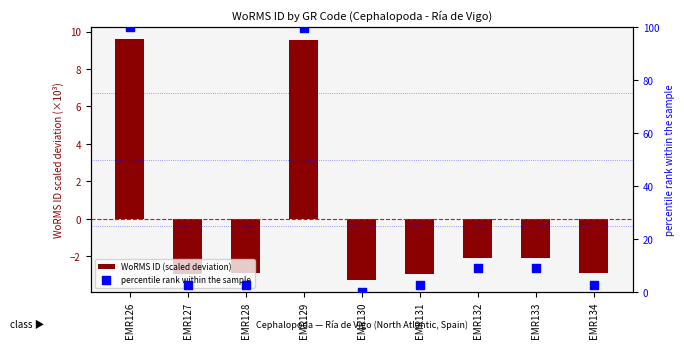

Which series has the widest spread of Y values?

percentile rank within the sample